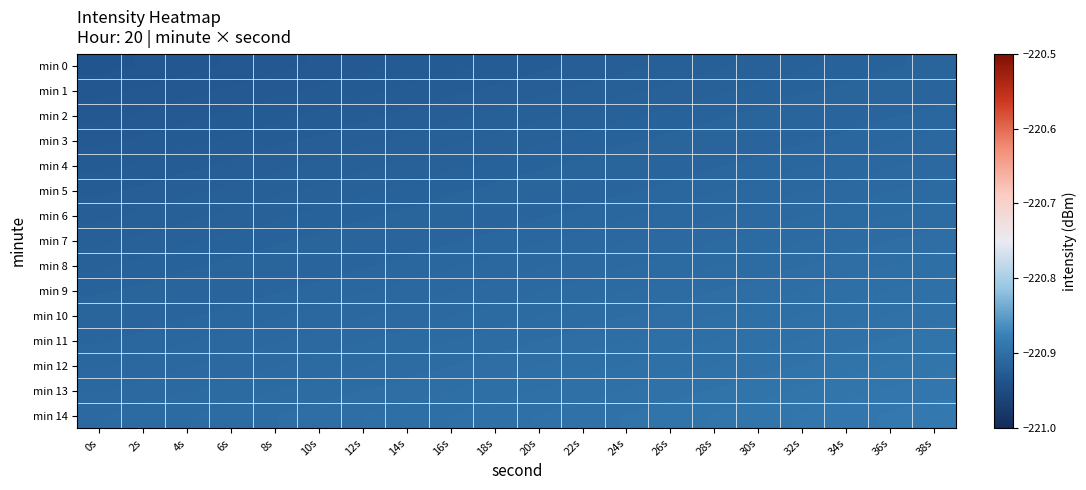

Reading right to left, list all the values displayed in this chart.

min 0: 38s=-220.9	36s=-220.9	34s=-220.9	32s=-220.9	30s=-220.9	28s=-220.9	26s=-220.9	24s=-220.9	22s=-220.9	20s=-220.9	18s=-220.9	16s=-220.9	14s=-220.9	12s=-220.9	10s=-220.9	8s=-220.9	6s=-220.9	4s=-220.9	2s=-220.9	0s=-220.9
min 1: 38s=-220.9	36s=-220.9	34s=-220.9	32s=-220.9	30s=-220.9	28s=-220.9	26s=-220.9	24s=-220.9	22s=-220.9	20s=-220.9	18s=-220.9	16s=-220.9	14s=-220.9	12s=-220.9	10s=-220.9	8s=-220.9	6s=-220.9	4s=-220.9	2s=-220.9	0s=-220.9
min 2: 38s=-220.9	36s=-220.9	34s=-220.9	32s=-220.9	30s=-220.9	28s=-220.9	26s=-220.9	24s=-220.9	22s=-220.9	20s=-220.9	18s=-220.9	16s=-220.9	14s=-220.9	12s=-220.9	10s=-220.9	8s=-220.9	6s=-220.9	4s=-220.9	2s=-220.9	0s=-220.9
min 3: 38s=-220.9	36s=-220.9	34s=-220.9	32s=-220.9	30s=-220.9	28s=-220.9	26s=-220.9	24s=-220.9	22s=-220.9	20s=-220.9	18s=-220.9	16s=-220.9	14s=-220.9	12s=-220.9	10s=-220.9	8s=-220.9	6s=-220.9	4s=-220.9	2s=-220.9	0s=-220.9
min 4: 38s=-220.9	36s=-220.9	34s=-220.9	32s=-220.9	30s=-220.9	28s=-220.9	26s=-220.9	24s=-220.9	22s=-220.9	20s=-220.9	18s=-220.9	16s=-220.9	14s=-220.9	12s=-220.9	10s=-220.9	8s=-220.9	6s=-220.9	4s=-220.9	2s=-220.9	0s=-220.9
min 5: 38s=-220.9	36s=-220.9	34s=-220.9	32s=-220.9	30s=-220.9	28s=-220.9	26s=-220.9	24s=-220.9	22s=-220.9	20s=-220.9	18s=-220.9	16s=-220.9	14s=-220.9	12s=-220.9	10s=-220.9	8s=-220.9	6s=-220.9	4s=-220.9	2s=-220.9	0s=-220.9
min 6: 38s=-220.9	36s=-220.9	34s=-220.9	32s=-220.9	30s=-220.9	28s=-220.9	26s=-220.9	24s=-220.9	22s=-220.9	20s=-220.9	18s=-220.9	16s=-220.9	14s=-220.9	12s=-220.9	10s=-220.9	8s=-220.9	6s=-220.9	4s=-220.9	2s=-220.9	0s=-220.9
min 7: 38s=-220.9	36s=-220.9	34s=-220.9	32s=-220.9	30s=-220.9	28s=-220.9	26s=-220.9	24s=-220.9	22s=-220.9	20s=-220.9	18s=-220.9	16s=-220.9	14s=-220.9	12s=-220.9	10s=-220.9	8s=-220.9	6s=-220.9	4s=-220.9	2s=-220.9	0s=-220.9
min 8: 38s=-220.9	36s=-220.9	34s=-220.9	32s=-220.9	30s=-220.9	28s=-220.9	26s=-220.9	24s=-220.9	22s=-220.9	20s=-220.9	18s=-220.9	16s=-220.9	14s=-220.9	12s=-220.9	10s=-220.9	8s=-220.9	6s=-220.9	4s=-220.9	2s=-220.9	0s=-220.9
min 9: 38s=-220.9	36s=-220.9	34s=-220.9	32s=-220.9	30s=-220.9	28s=-220.9	26s=-220.9	24s=-220.9	22s=-220.9	20s=-220.9	18s=-220.9	16s=-220.9	14s=-220.9	12s=-220.9	10s=-220.9	8s=-220.9	6s=-220.9	4s=-220.9	2s=-220.9	0s=-220.9
min 10: 38s=-220.9	36s=-220.9	34s=-220.9	32s=-220.9	30s=-220.9	28s=-220.9	26s=-220.9	24s=-220.9	22s=-220.9	20s=-220.9	18s=-220.9	16s=-220.9	14s=-220.9	12s=-220.9	10s=-220.9	8s=-220.9	6s=-220.9	4s=-220.9	2s=-220.9	0s=-220.9
min 11: 38s=-220.9	36s=-220.9	34s=-220.9	32s=-220.9	30s=-220.9	28s=-220.9	26s=-220.9	24s=-220.9	22s=-220.9	20s=-220.9	18s=-220.9	16s=-220.9	14s=-220.9	12s=-220.9	10s=-220.9	8s=-220.9	6s=-220.9	4s=-220.9	2s=-220.9	0s=-220.9
min 12: 38s=-220.9	36s=-220.9	34s=-220.9	32s=-220.9	30s=-220.9	28s=-220.9	26s=-220.9	24s=-220.9	22s=-220.9	20s=-220.9	18s=-220.9	16s=-220.9	14s=-220.9	12s=-220.9	10s=-220.9	8s=-220.9	6s=-220.9	4s=-220.9	2s=-220.9	0s=-220.9
min 13: 38s=-220.9	36s=-220.9	34s=-220.9	32s=-220.9	30s=-220.9	28s=-220.9	26s=-220.9	24s=-220.9	22s=-220.9	20s=-220.9	18s=-220.9	16s=-220.9	14s=-220.9	12s=-220.9	10s=-220.9	8s=-220.9	6s=-220.9	4s=-220.9	2s=-220.9	0s=-220.9
min 14: 38s=-220.9	36s=-220.9	34s=-220.9	32s=-220.9	30s=-220.9	28s=-220.9	26s=-220.9	24s=-220.9	22s=-220.9	20s=-220.9	18s=-220.9	16s=-220.9	14s=-220.9	12s=-220.9	10s=-220.9	8s=-220.9	6s=-220.9	4s=-220.9	2s=-220.9	0s=-220.9